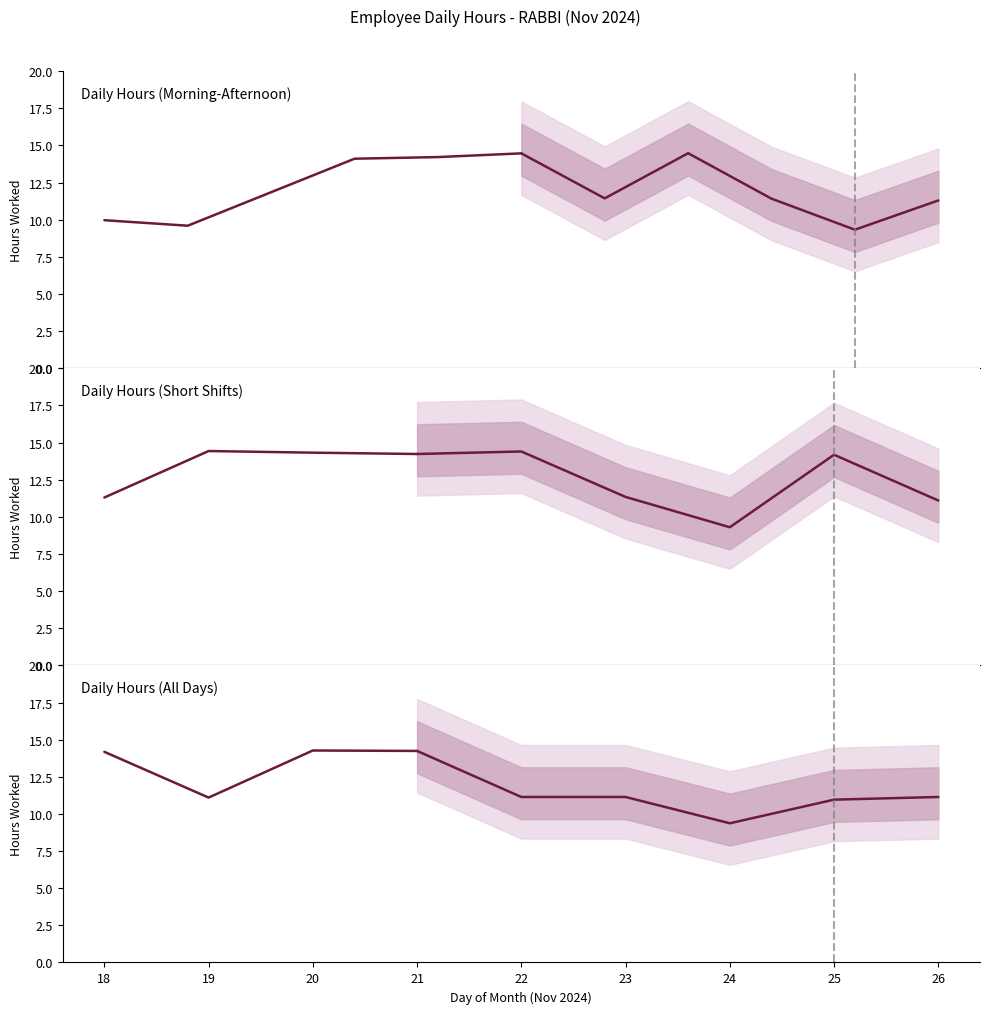

What is the value of the 1st point from the left?

14.2